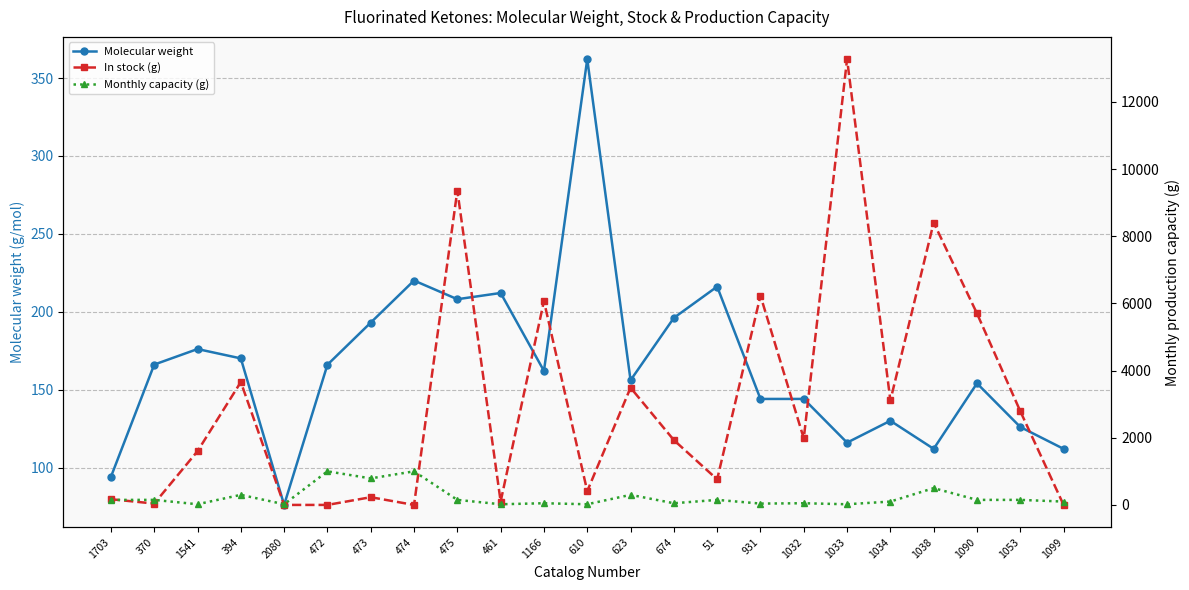

Rank the series by their maximum value, from lowest to highest.

Molecular weight, Monthly capacity (g), In stock (g)